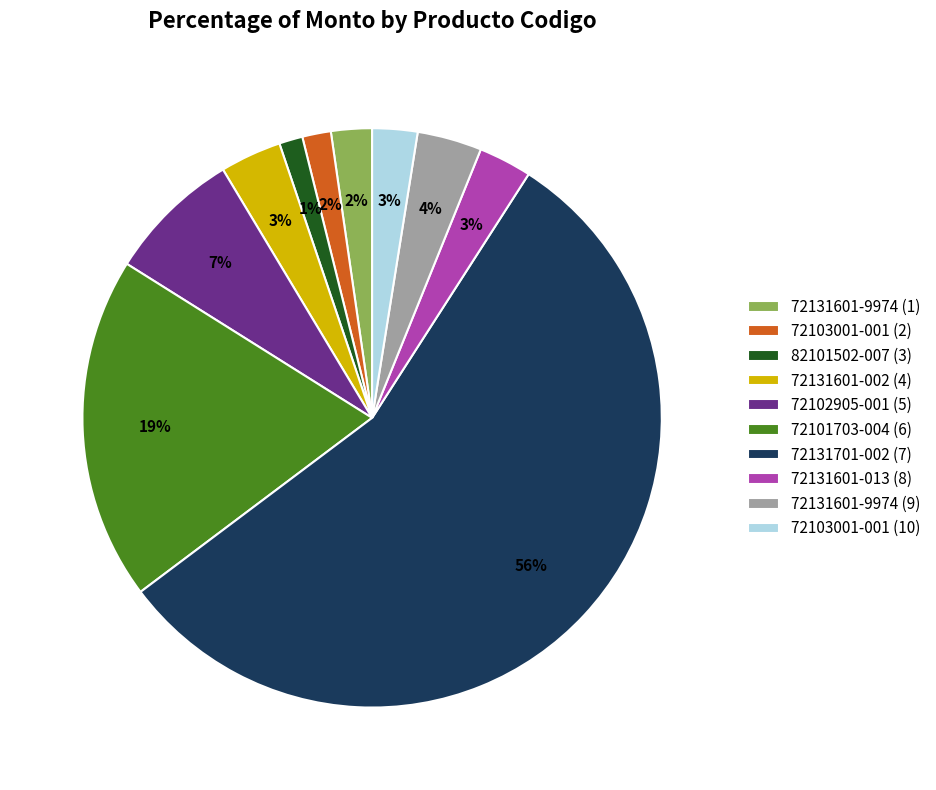

How many slices are in this pie chart?

10